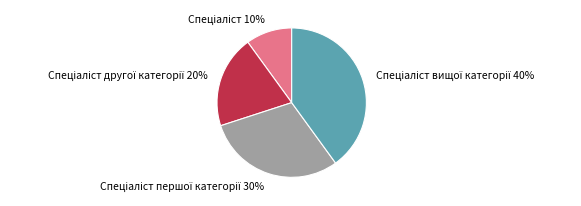

To the nearest percent, what is the average slice percentage?

25%